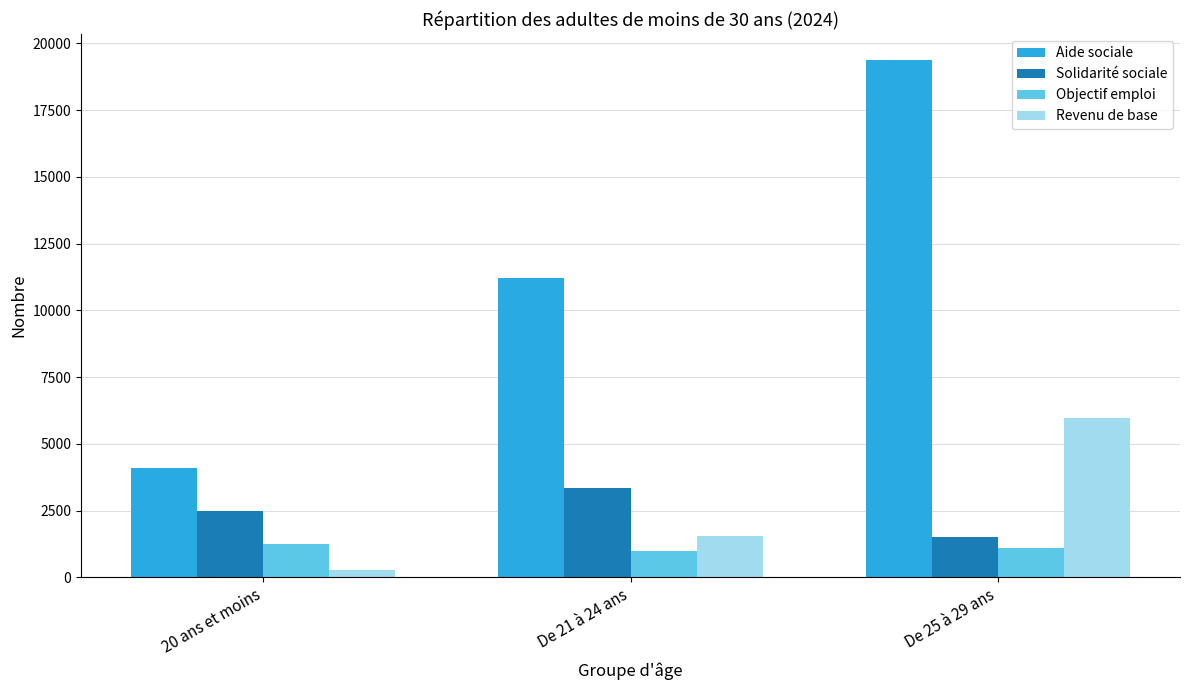

What is the highest value of the Objectif emploi series?

1241